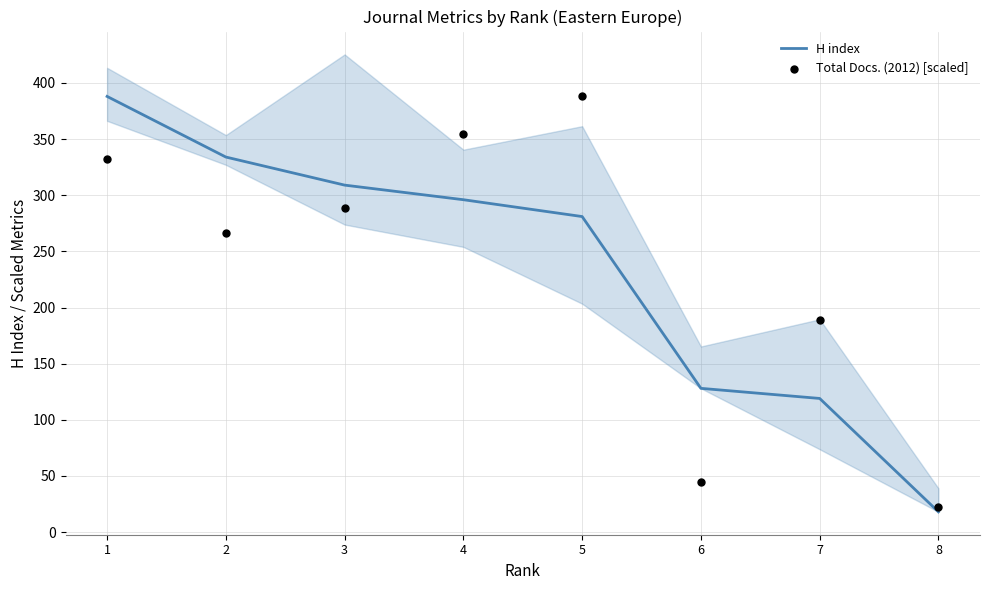

At how many categories does at least one series exceed 136?

6